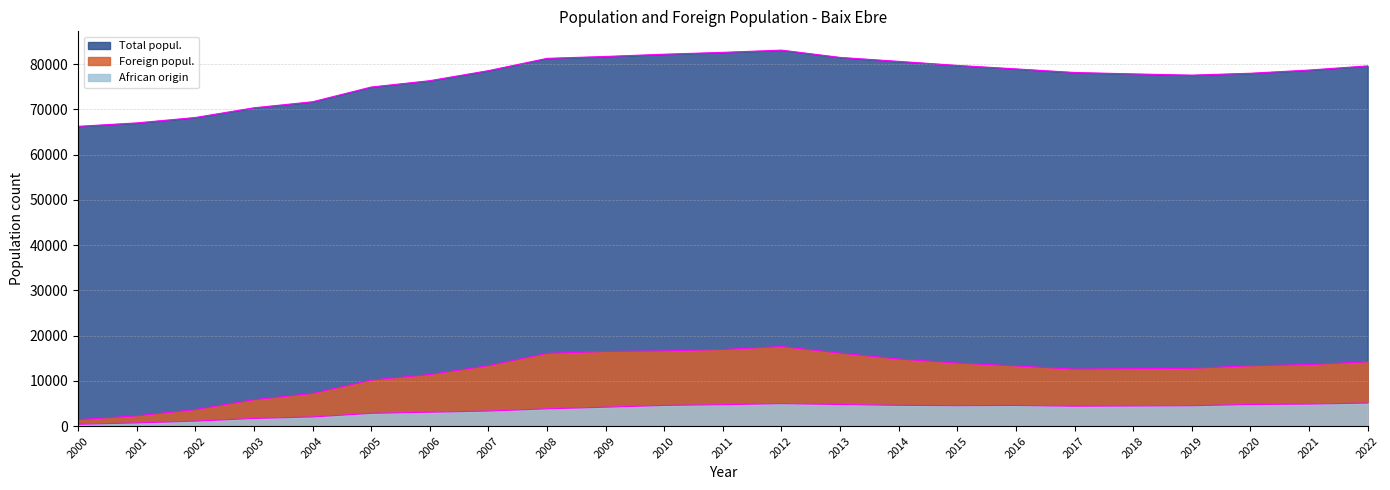

What is the value of the Foreign popul. point at the 2nd from the left?

2260